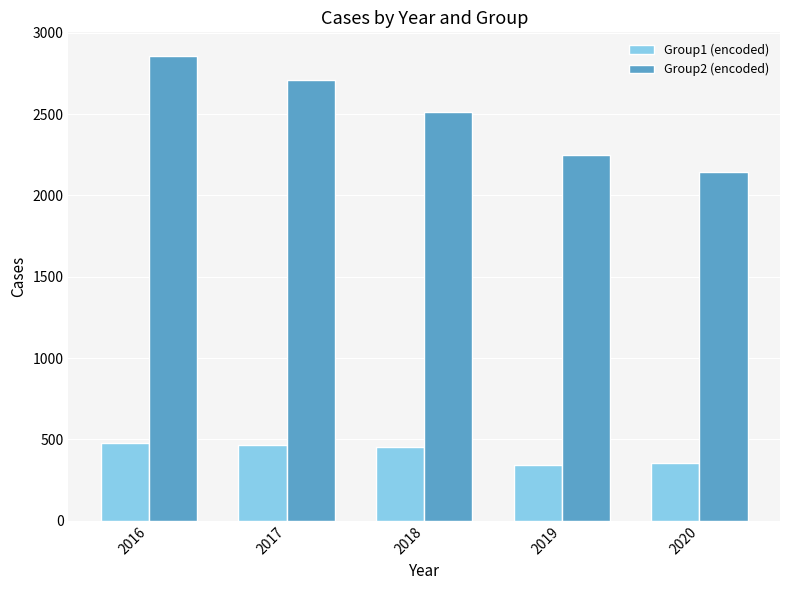

What is the minimum value for Group2 (encoded)?

2142